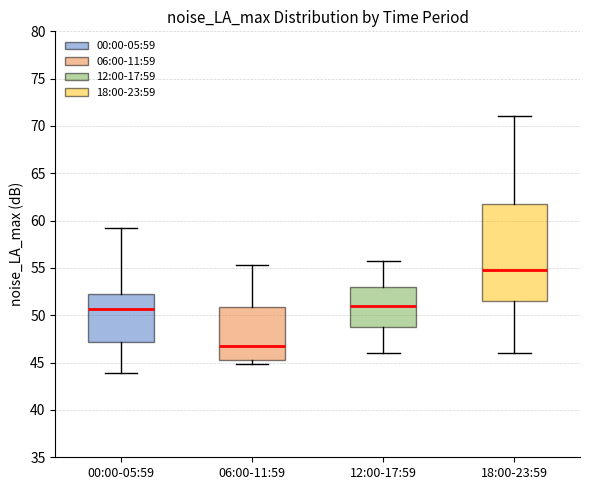

Comparing the boxes themselves (not the whiskers), which one is the tallest?

18:00-23:59